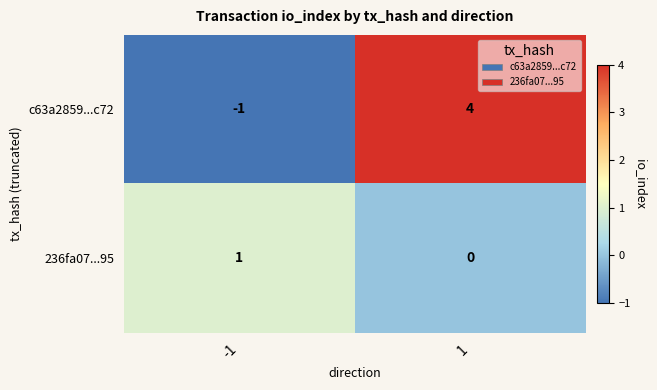

What is the difference between the c63a2859...c72 values at 1 and -1?

5